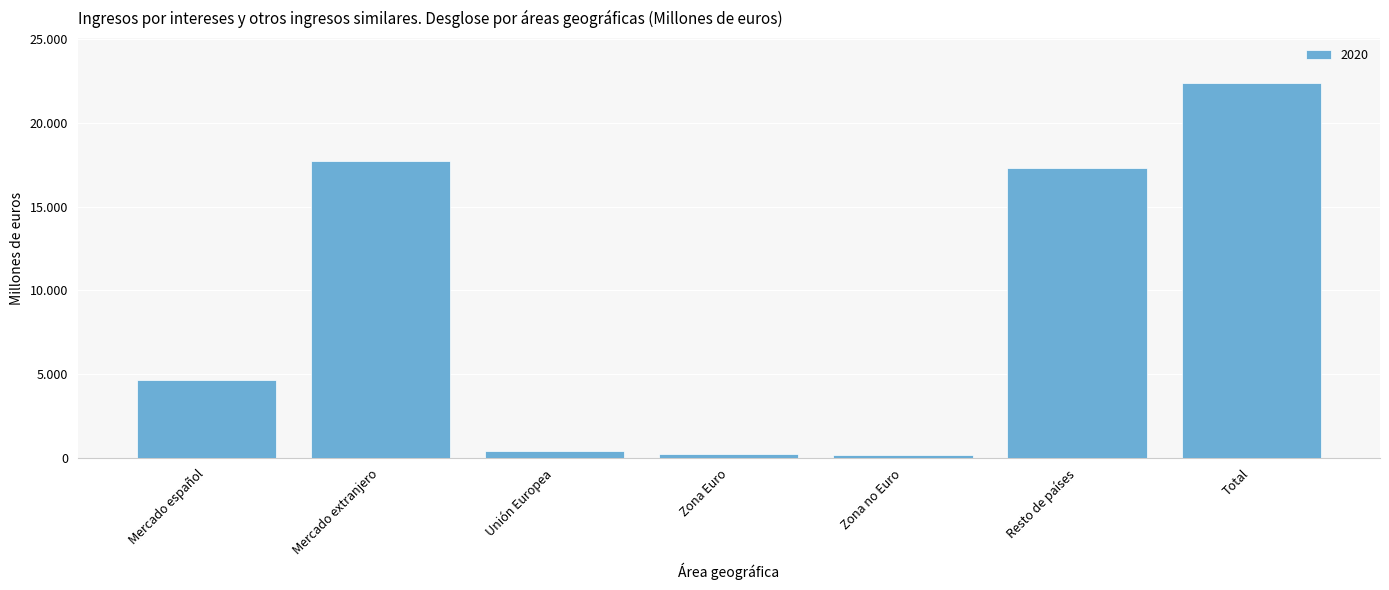

What is the change in value from Zona no Euro to Total?

+22232